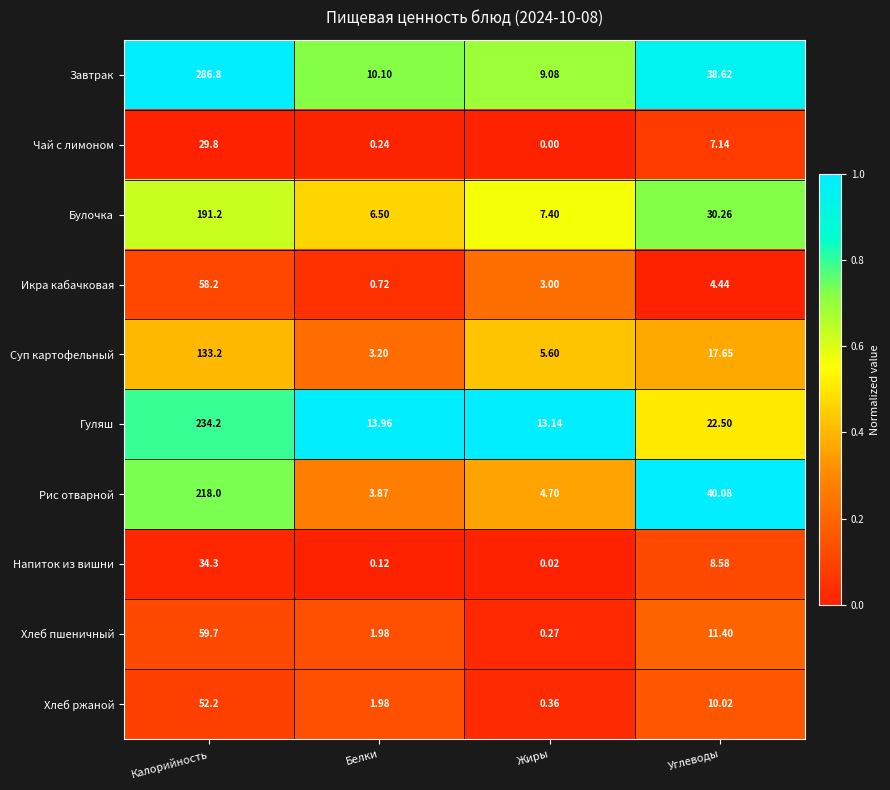

Rank the categories by Напиток из вишни value from highest to lowest.

Калорийность, Углеводы, Белки, Жиры